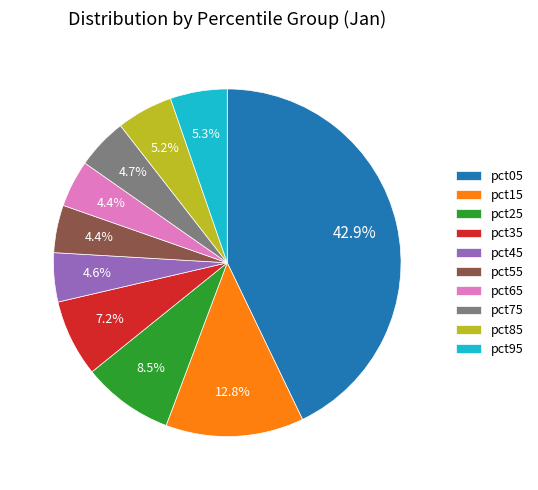

Is there a majority slice in this chart?

No